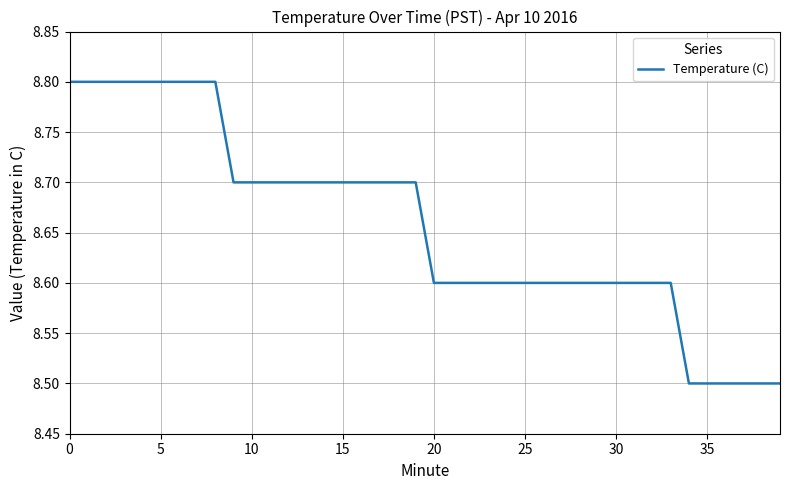

Reading right to left, transcribe all the data shown in this chart.

8.5	8.5	8.5	8.5	8.5	8.5	8.6	8.6	8.6	8.6	8.6	8.6	8.6	8.6	8.6	8.6	8.6	8.6	8.6	8.6	8.7	8.7	8.7	8.7	8.7	8.7	8.7	8.7	8.7	8.7	8.7	8.8	8.8	8.8	8.8	8.8	8.8	8.8	8.8	8.8